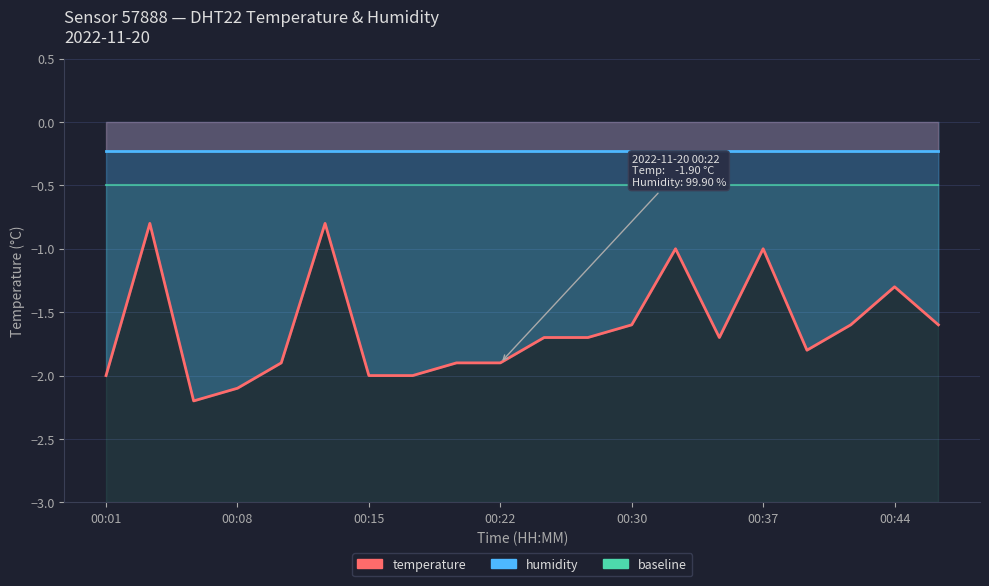

What is the approximate value of humidity at 13?

-0.2